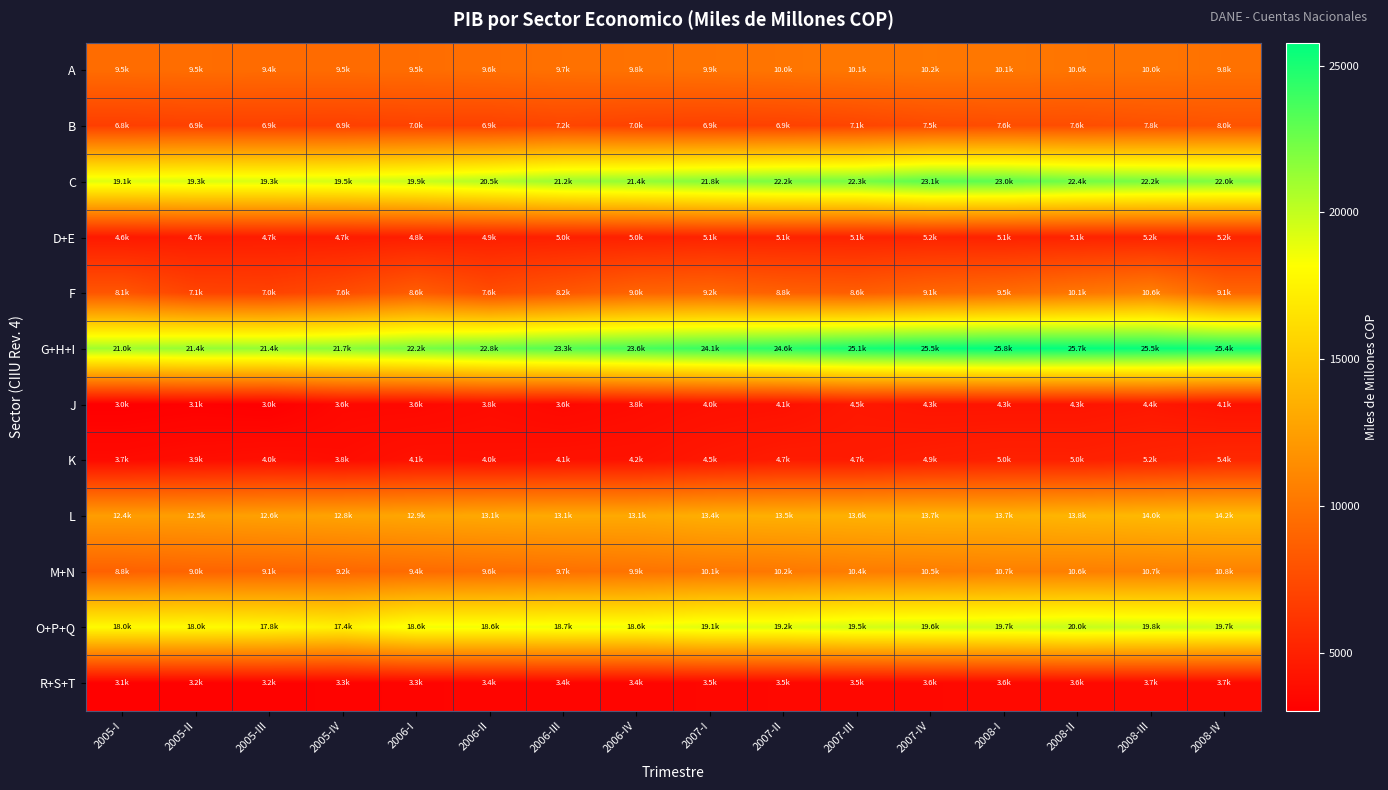

Reading left to right, what are all the values shown in this chart?

A: 2005-I=9477.7	2005-II=9530.9	2005-III=9444.8	2005-IV=9455.6	2006-I=9508.8	2006-II=9630.1	2006-III=9735.8	2006-IV=9842.4	2007-I=9904.3	2007-II=10015.0	2007-III=10135.6	2007-IV=10184.0	2008-I=10126.0	2008-II=10005.9	2008-III=9967.0	2008-IV=9815.0
B: 2005-I=6774.8	2005-II=6908.9	2005-III=6888.8	2005-IV=6857.4	2006-I=6980.0	2006-II=6940.0	2006-III=7169.9	2006-IV=6969.1	2007-I=6886.5	2007-II=6943.4	2007-III=7143.0	2007-IV=7461.1	2008-I=7618.6	2008-II=7625.0	2008-III=7839.0	2008-IV=8018.4
C: 2005-I=19141.8	2005-II=19342.0	2005-III=19306.2	2005-IV=19461.9	2006-I=19853.7	2006-II=20461.5	2006-III=21152.5	2006-IV=21417.2	2007-I=21828.4	2007-II=22156.0	2007-III=22250.5	2007-IV=23085.1	2008-I=23007.9	2008-II=22444.0	2008-III=22200.4	2008-IV=21986.7
D+E: 2005-I=4574.1	2005-II=4667.5	2005-III=4730.5	2005-IV=4713.0	2006-I=4816.1	2006-II=4907.9	2006-III=4954.4	2006-IV=5000.6	2007-I=5127.1	2007-II=5118.9	2007-III=5100.3	2007-IV=5164.7	2008-I=5088.4	2008-II=5136.7	2008-III=5171.5	2008-IV=5222.4
F: 2005-I=8133.3	2005-II=7081.7	2005-III=6988.7	2005-IV=7604.3	2006-I=8589.8	2006-II=7610.7	2006-III=8231.9	2006-IV=8994.6	2007-I=9173.4	2007-II=8794.4	2007-III=8639.2	2007-IV=9140.0	2008-I=9481.8	2008-II=10081.2	2008-III=10625.1	2008-IV=9100.9
G+H+I: 2005-I=21011.7	2005-II=21368.2	2005-III=21389.1	2005-IV=21658.0	2006-I=22214.1	2006-II=22792.3	2006-III=23272.2	2006-IV=23647.3	2007-I=24085.2	2007-II=24581.4	2007-III=25142.6	2007-IV=25533.8	2008-I=25784.8	2008-II=25665.5	2008-III=25533.2	2008-IV=25362.5
J: 2005-I=3020.9	2005-II=3128.3	2005-III=3025.4	2005-IV=3555.4	2006-I=3559.5	2006-II=3758.9	2006-III=3555.4	2006-IV=3755.2	2007-I=3972.0	2007-II=4070.1	2007-III=4451.7	2007-IV=4267.2	2008-I=4270.2	2008-II=4273.7	2008-III=4449.3	2008-IV=4126.9
K: 2005-I=3713.3	2005-II=3878.3	2005-III=4005.4	2005-IV=3827.0	2006-I=4102.1	2006-II=4041.9	2006-III=4130.6	2006-IV=4165.4	2007-I=4459.4	2007-II=4703.9	2007-III=4672.6	2007-IV=4866.1	2008-I=5001.9	2008-II=4986.7	2008-III=5164.5	2008-IV=5444.9
L: 2005-I=12412.3	2005-II=12465.7	2005-III=12599.9	2005-IV=12755.2	2006-I=12937.1	2006-II=13070.0	2006-III=13144.1	2006-IV=13113.8	2007-I=13428.1	2007-II=13515.6	2007-III=13589.5	2007-IV=13691.9	2008-I=13662.5	2008-II=13849.7	2008-III=14037.5	2008-IV=14181.3
M+N: 2005-I=8806.0	2005-II=9002.7	2005-III=9056.1	2005-IV=9192.2	2006-I=9404.6	2006-II=9564.1	2006-III=9727.3	2006-IV=9896.0	2007-I=10087.1	2007-II=10191.5	2007-III=10444.6	2007-IV=10522.8	2008-I=10658.0	2008-II=10641.7	2008-III=10701.5	2008-IV=10798.7
O+P+Q: 2005-I=17955.5	2005-II=18006.5	2005-III=17830.8	2005-IV=17389.1	2006-I=18579.9	2006-II=18560.8	2006-III=18680.3	2006-IV=18647.9	2007-I=19125.2	2007-II=19192.8	2007-III=19548.8	2007-IV=19647.1	2008-I=19713.4	2008-II=19966.2	2008-III=19805.9	2008-IV=19681.6
R+S+T: 2005-I=3144.2	2005-II=3157.1	2005-III=3213.7	2005-IV=3261.1	2006-I=3311.2	2006-II=3367.8	2006-III=3386.2	2006-IV=3358.9	2007-I=3491.3	2007-II=3515.1	2007-III=3533.6	2007-IV=3595.0	2008-I=3617.8	2008-II=3624.0	2008-III=3664.1	2008-IV=3652.2